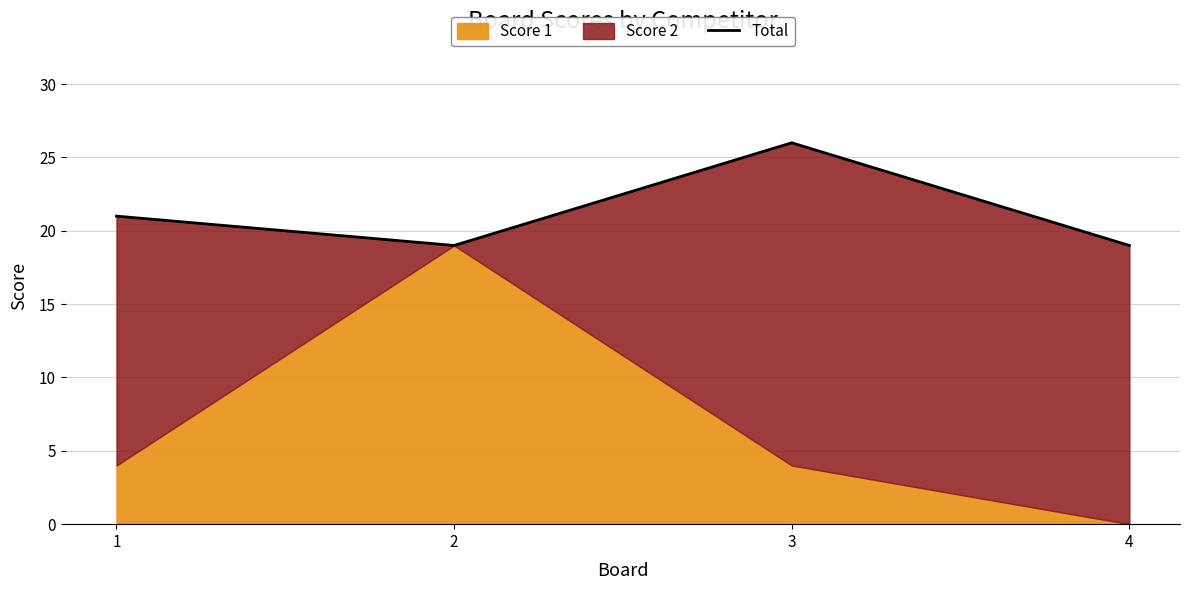

Approximately how many times larger is the value at 4 compared to 2?

1.0